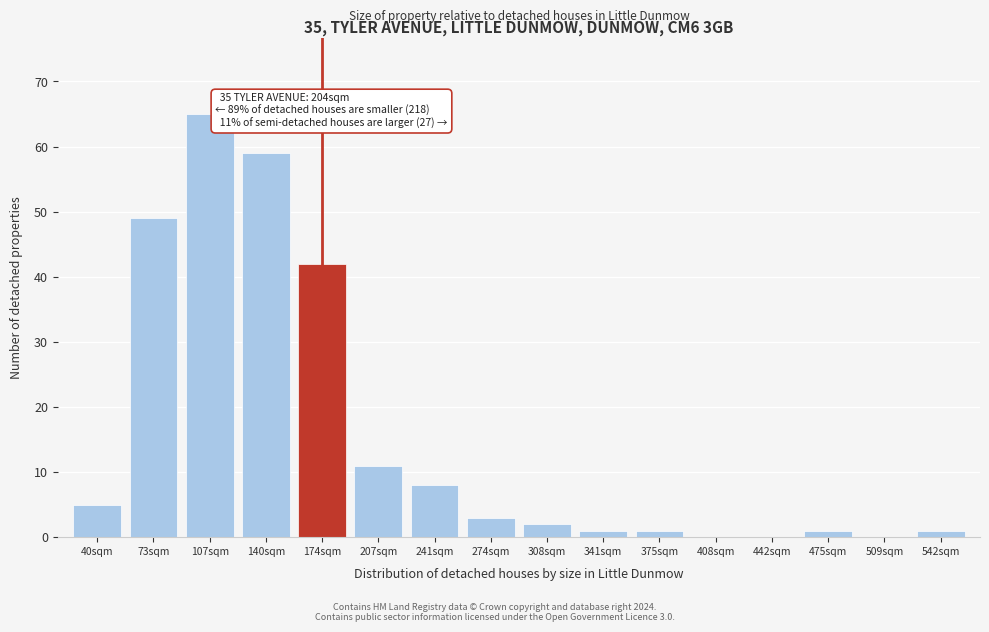

Reading left to right, transcribe all the data shown in this chart.

40sqm=5	73sqm=49	107sqm=65	140sqm=59	174sqm=42	207sqm=11	241sqm=8	274sqm=3	308sqm=2	341sqm=1	375sqm=1	408sqm=0	442sqm=0	475sqm=1	509sqm=0	542sqm=1